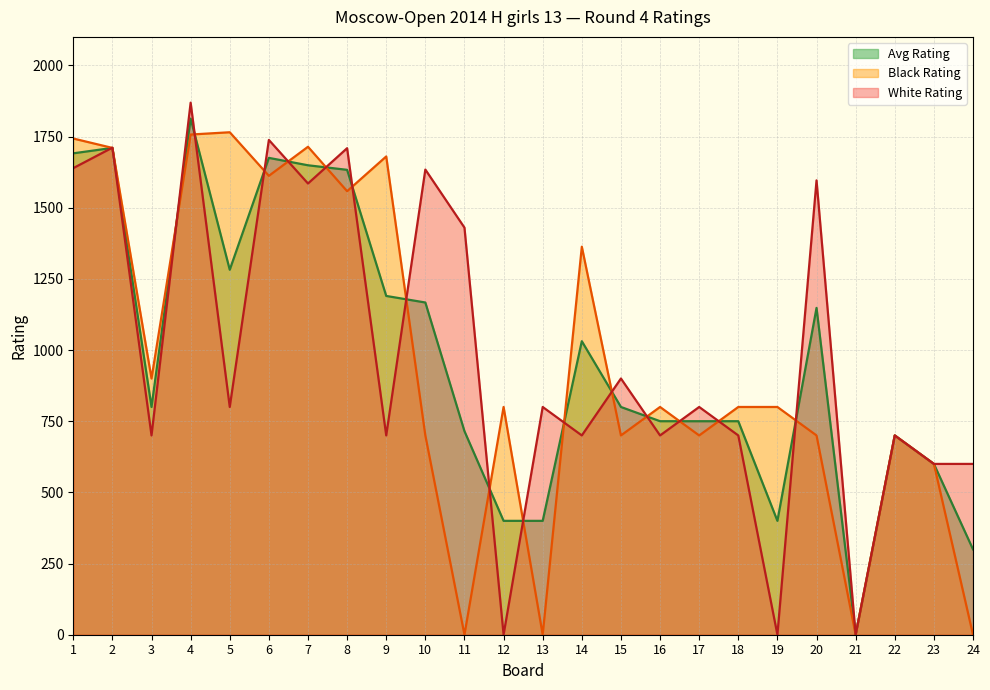

List the labels in order of White Rating value, largest first.

4, 6, 2, 8, 1, 10, 20, 7, 11, 15, 5, 13, 17, 3, 9, 14, 16, 18, 22, 23, 24, 12, 19, 21